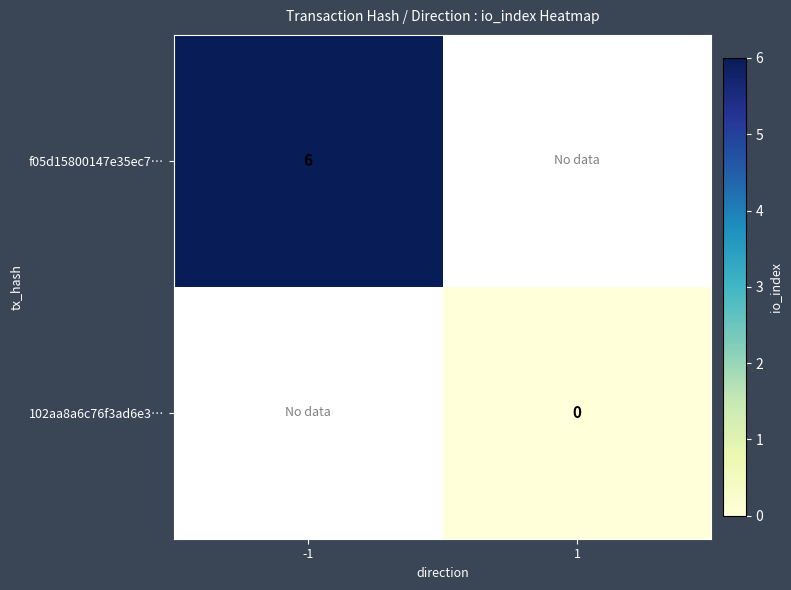

Is the value of f05d15800147e35ec7… at -1 greater than the value of 102aa8a6c76f3ad6e3… at 1?

Yes